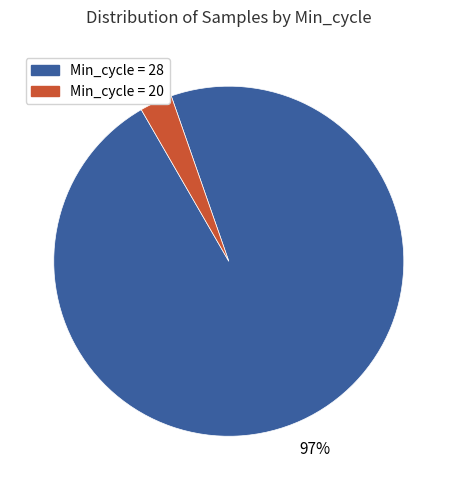

To the nearest percent, what is the difference between the largest and smallest slice percentages?

94%